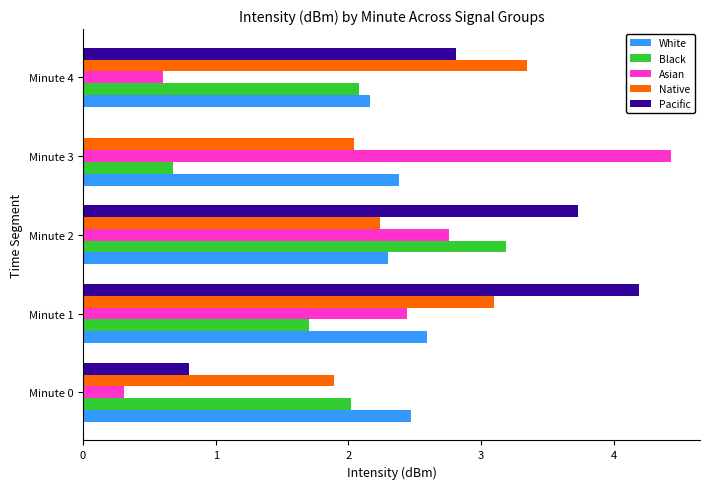

Where is Asian nearest to the value 2?

Minute 1